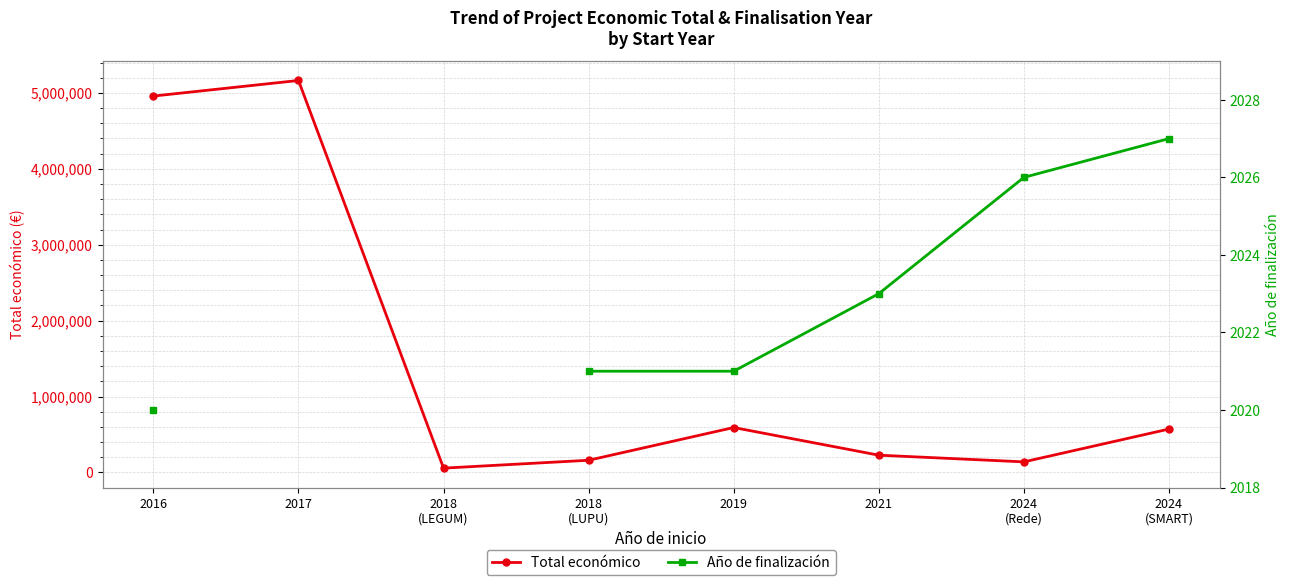

True or false: Total económico and Año de finalización cross at least once.

False